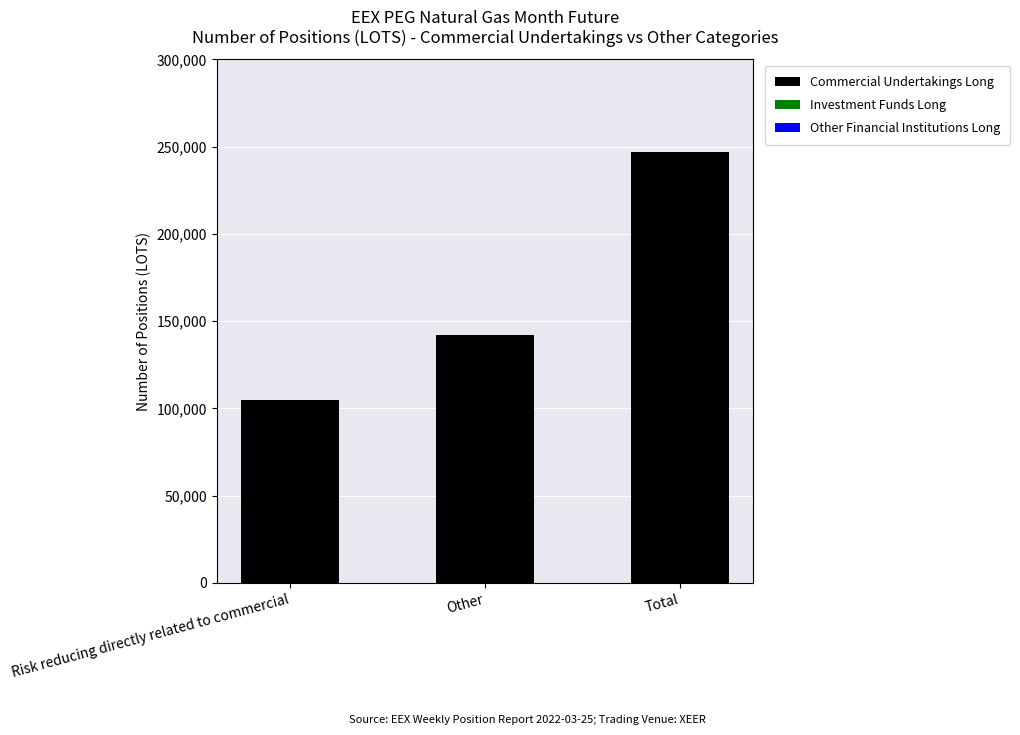

Rank the categories by value from lowest to highest.

Risk reducing directly related to commercial, Other, Total